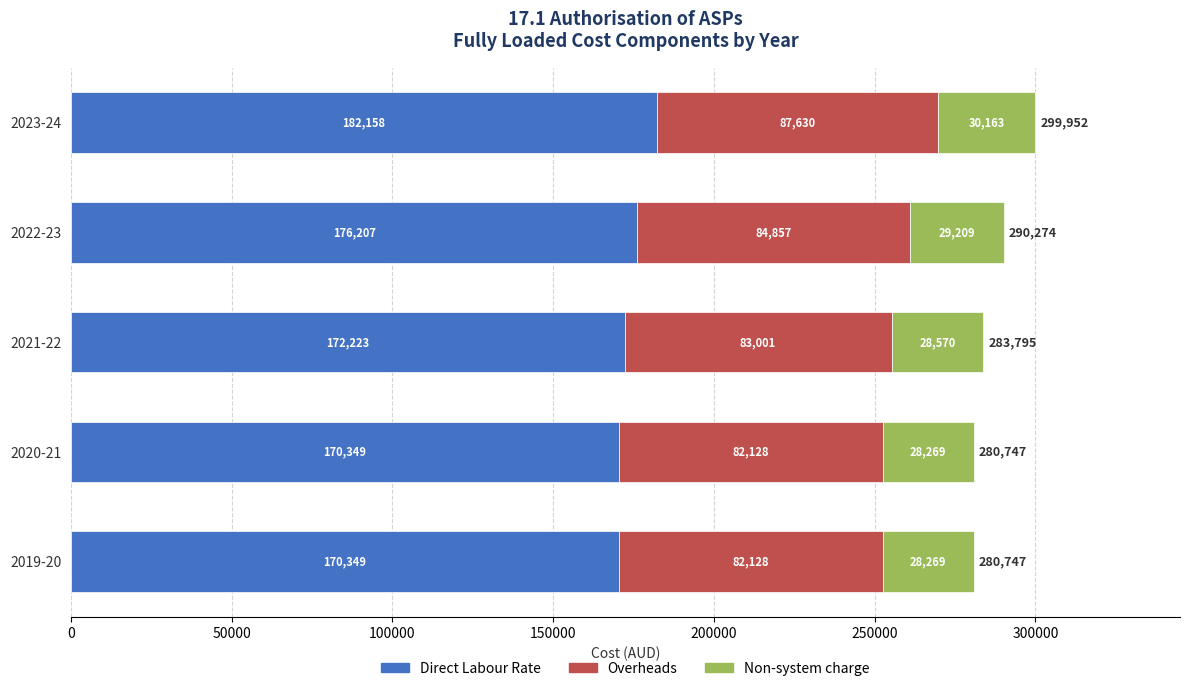

At which label is Direct Labour Rate closest to 176253?

2022-23